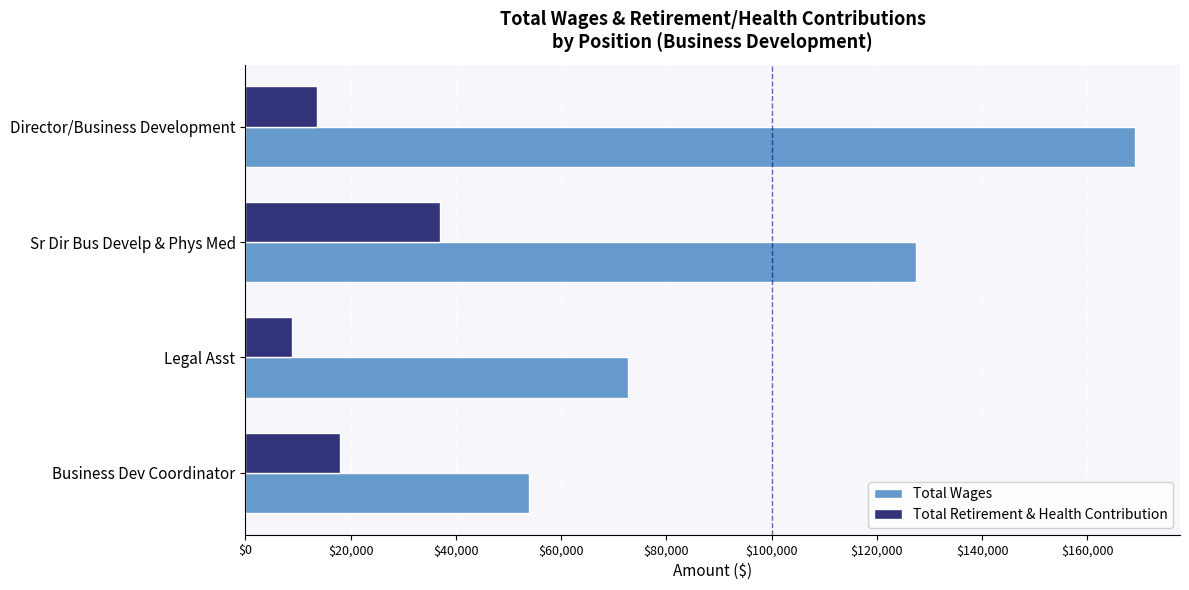

What is the maximum value for Total Wages?

169140